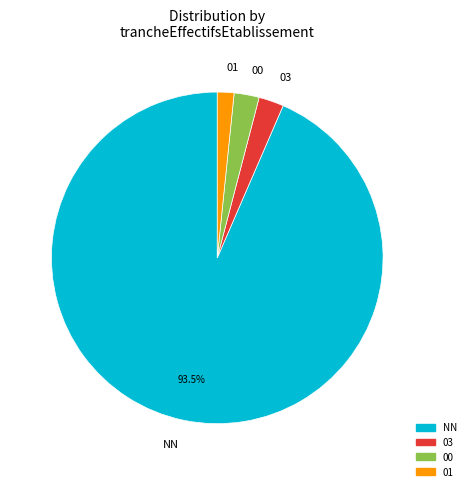

Do 01 and NN together represent more than half of the pie?

Yes